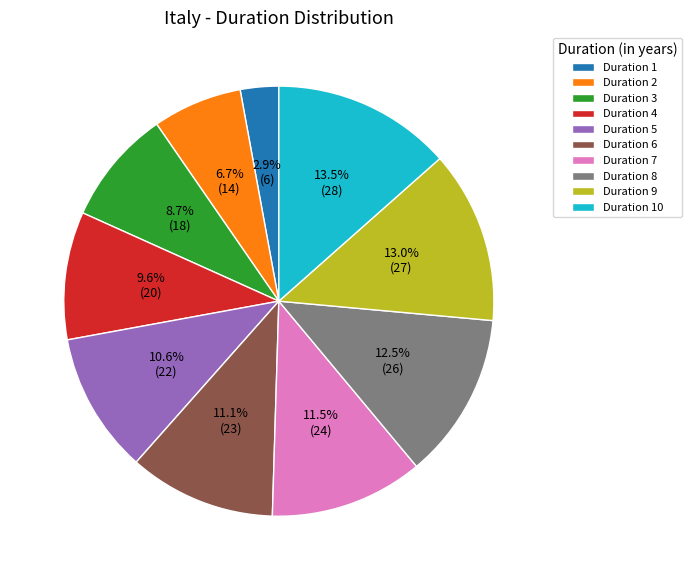

Does Duration 1 represent more than half of the total?

No